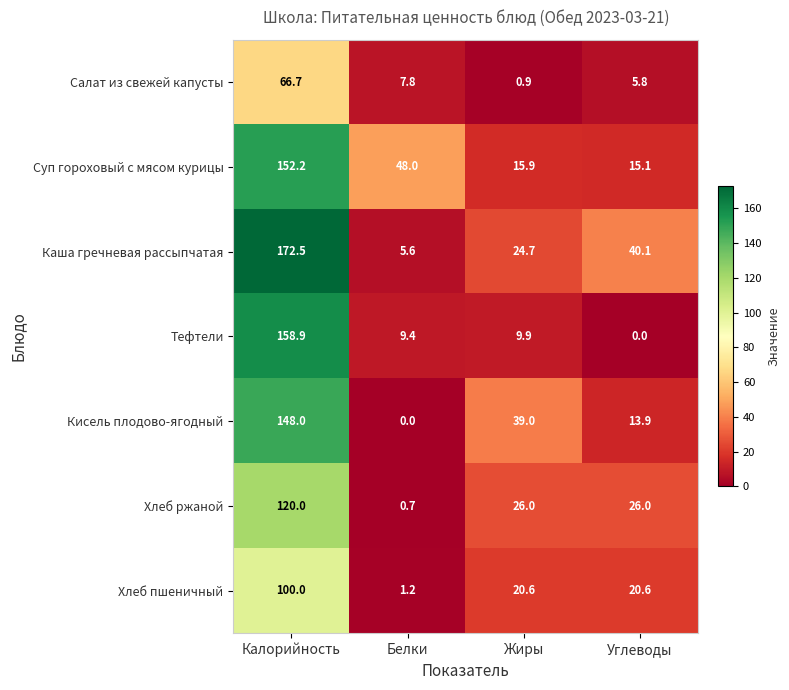

At which label does Салат из свежей капусты reach its minimum?

Жиры